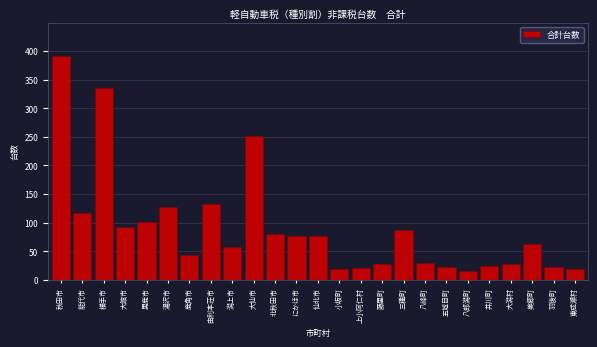

What is the difference between the second highest and second lowest values?

317